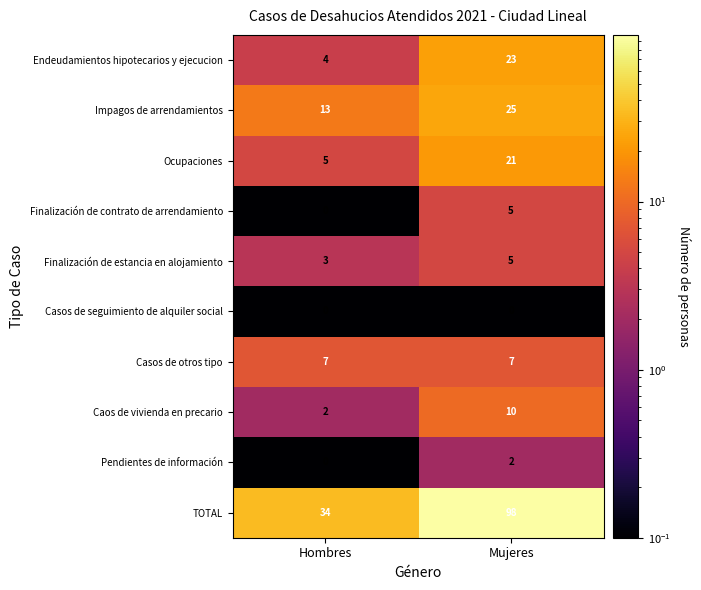

Reading left to right, what are all the values shown in this chart?

Endeudamientos hipotecarios y ejecucion: 4	23
Impagos de arrendamientos: 13	25
Ocupaciones: 5	21
Finalización de contrato de arrendamiento: 0	5
Finalización de estancia en alojamiento: 3	5
Casos de seguimiento de alquiler social: 0	0
Casos de otros tipo: 7	7
Caos de vivienda en precario: 2	10
Pendientes de información: 0	2
TOTAL: 34	98